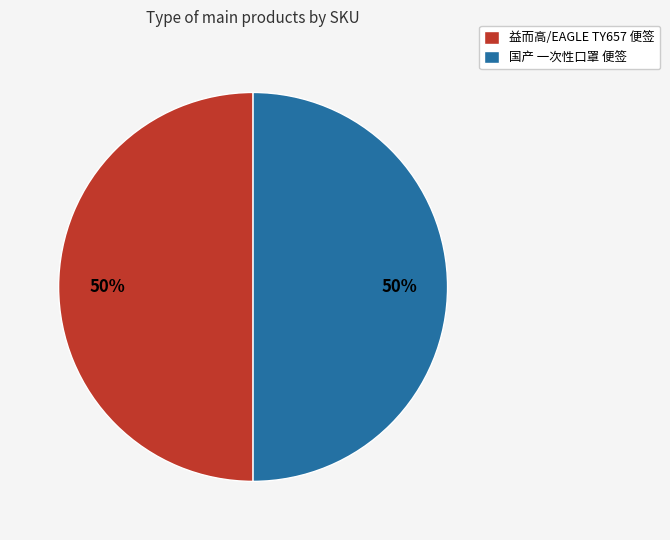

To the nearest percent, what is the combined percentage of 国产 一次性口罩 便签 and 益而高/EAGLE TY657 便签?

100%